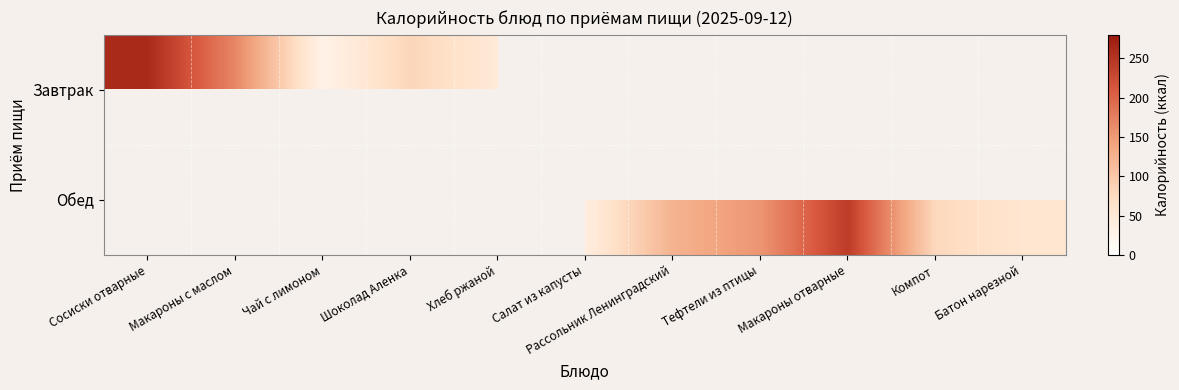

At how many categories does at least one series exceed 51?

8